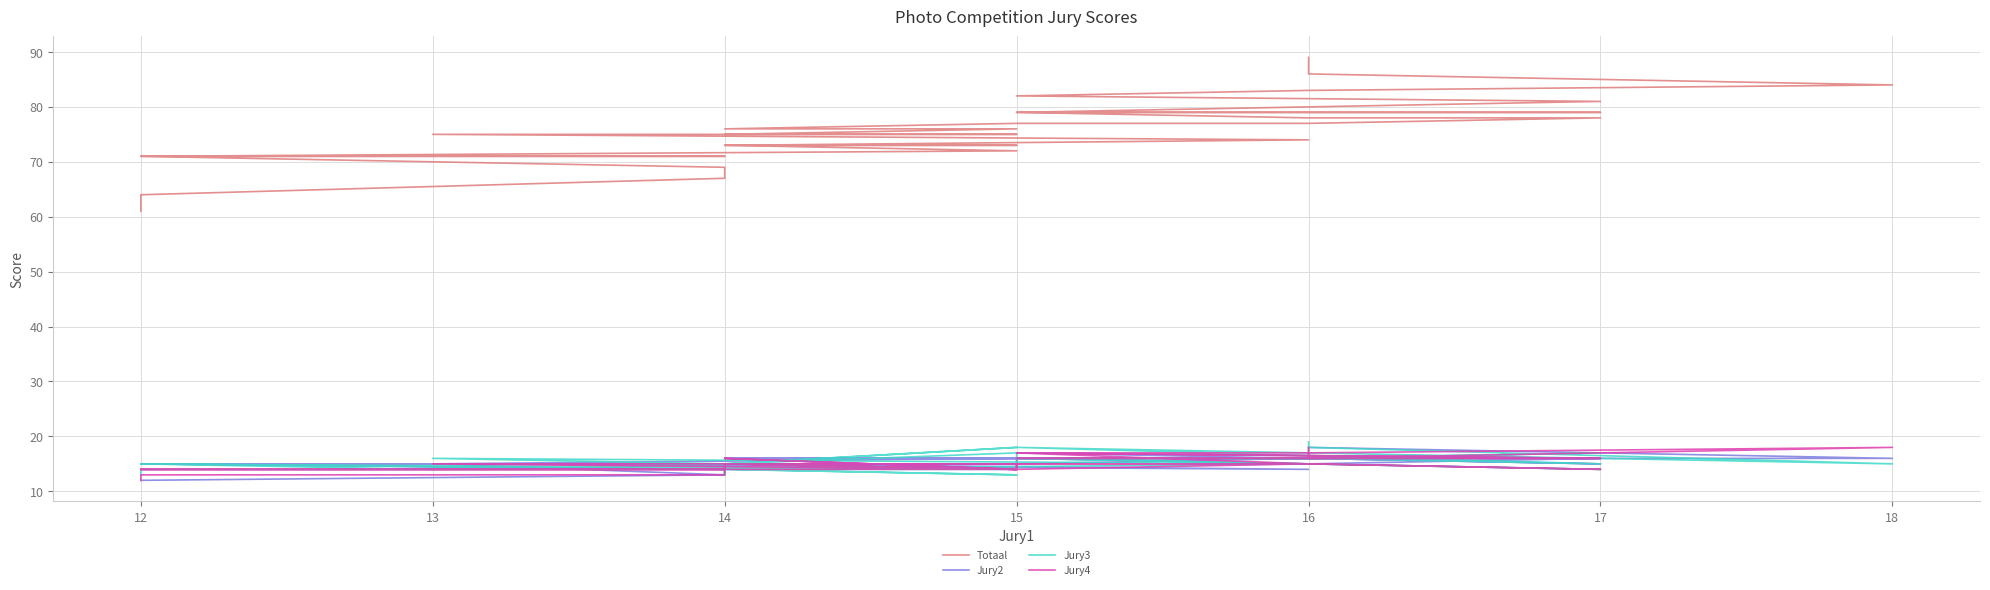

True or false: Jury2 and Jury3 intersect in this chart.

True